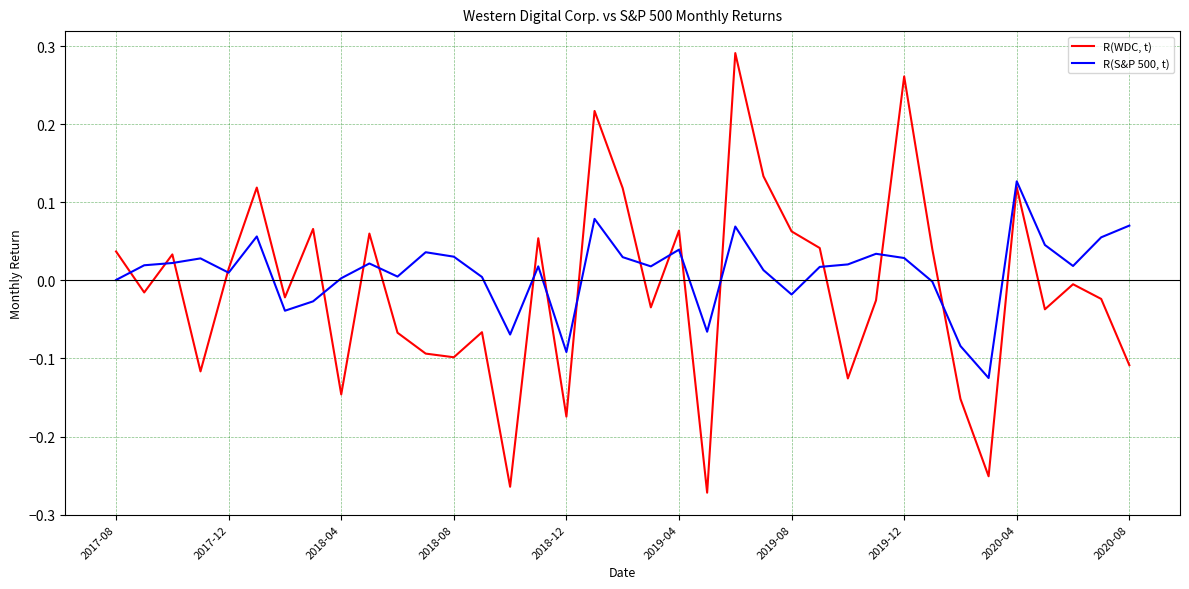

Rank the series by their average value, from highest to lowest.

R(S&P 500, t), R(WDC, t)